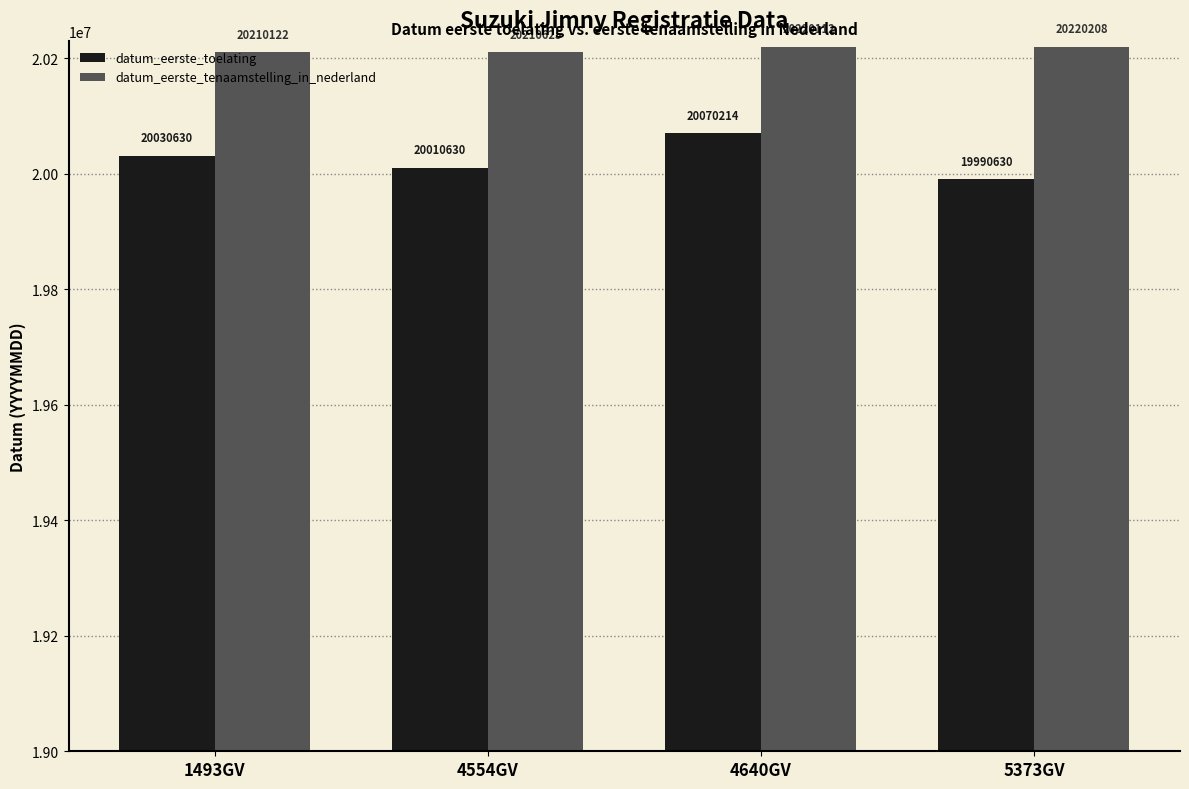

What is the difference between the maximum and minimum values in the datum_eerste_toelating series?

79584